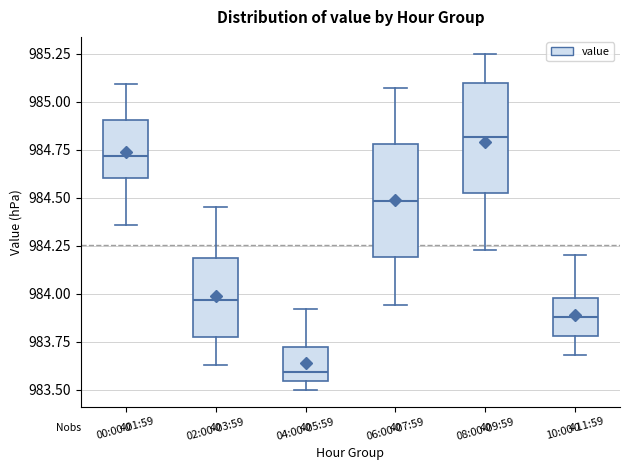

Reading left to right, read every box against the y-axis: the position of its median line, the range the box covers, and the ends of its whiskers. The values are not printed on the chart, so give them approximately, as read against the axis.

00:00-01:59: median 984.70, box 984.60 to 984.90, whiskers 984.35 to 985.10
02:00-03:59: median 983.95, box 983.80 to 984.20, whiskers 983.65 to 984.45
04:00-05:59: median 983.60, box 983.55 to 983.75, whiskers 983.50 to 983.90
06:00-07:59: median 984.50, box 984.20 to 984.80, whiskers 983.95 to 985.05
08:00-09:59: median 984.80, box 984.50 to 985.10, whiskers 984.25 to 985.25
10:00-11:59: median 983.90, box 983.80 to 984.00, whiskers 983.70 to 984.20